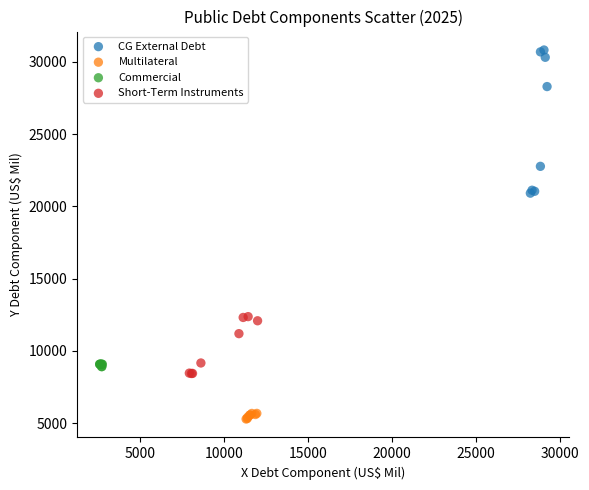

Which series has the widest spread of Y values?

CG External Debt